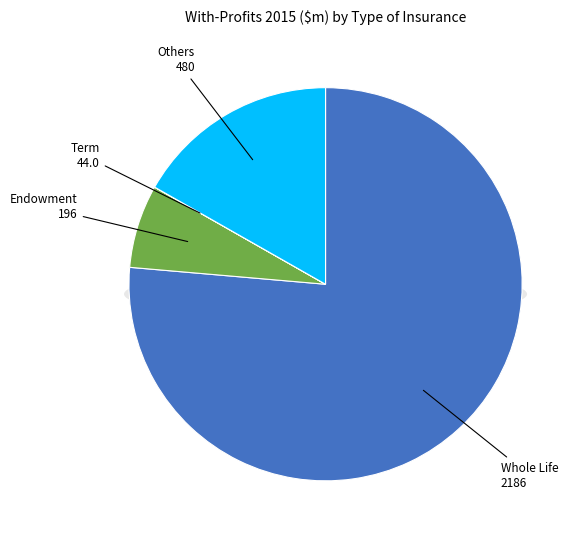

Which slice is the largest?

Whole Life